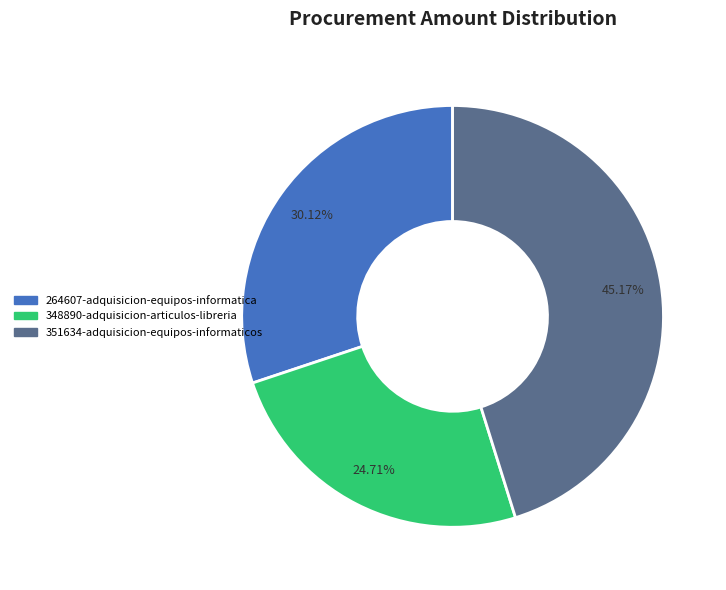

How many slices are in this pie chart?

3